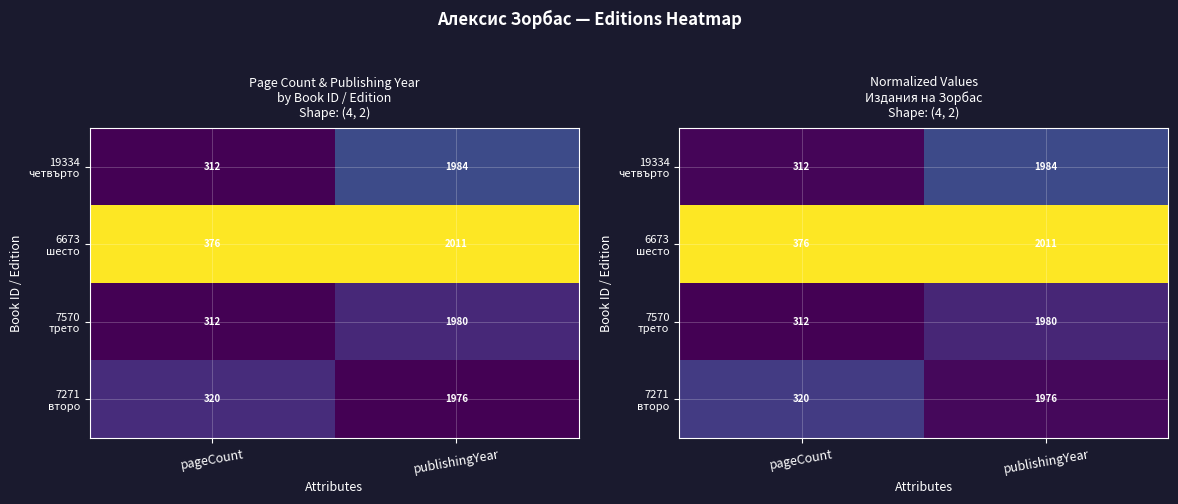

At pageCount, list the series in order from smallest to largest.

7570 трето, 19334 четвърто, 7271 второ, 6673 шесто